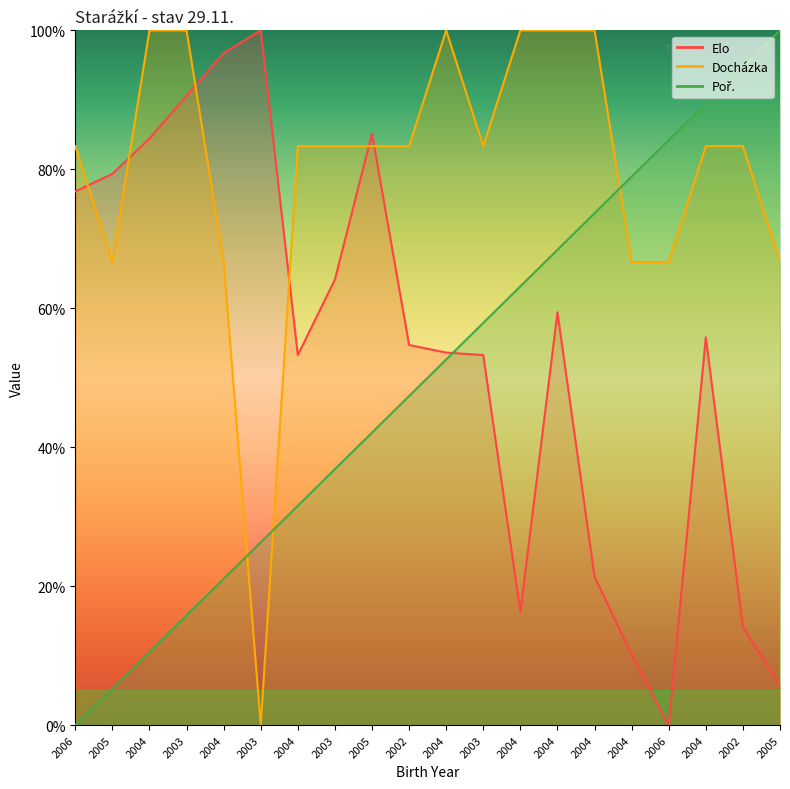

After their last crossing, which series has the higher values: Docházka or Elo?

Docházka